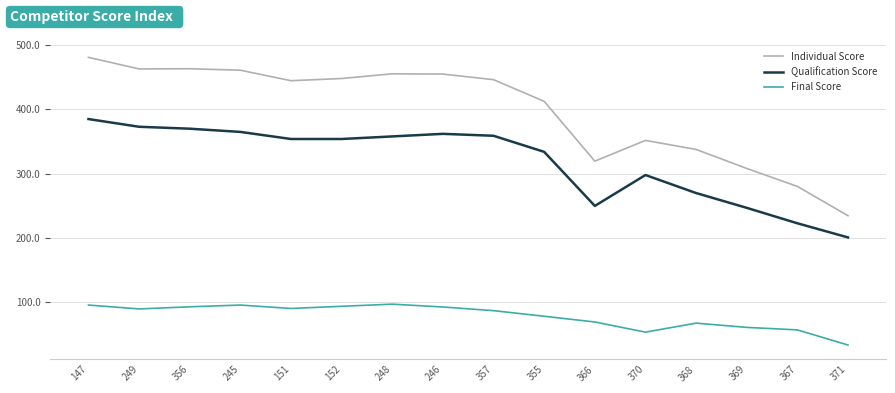

Count the number of categories in the chart.

16